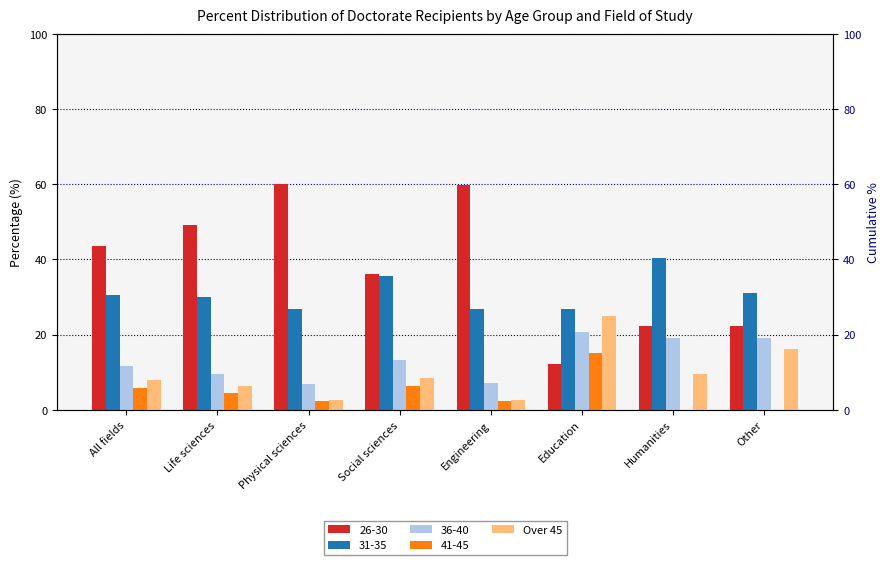

What is the value of the 4th bar from the left?

8.5